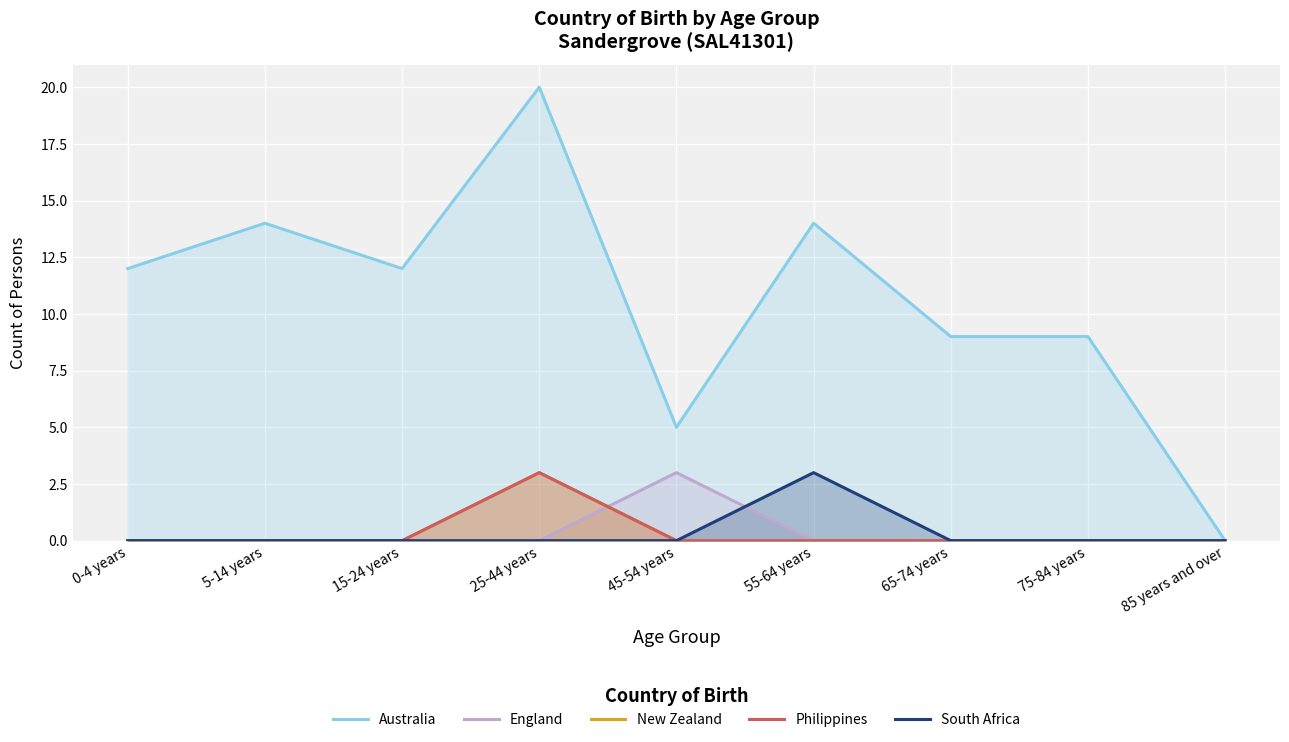

What is the sum of the South Africa values at 55-64 years and 85 years and over?

3